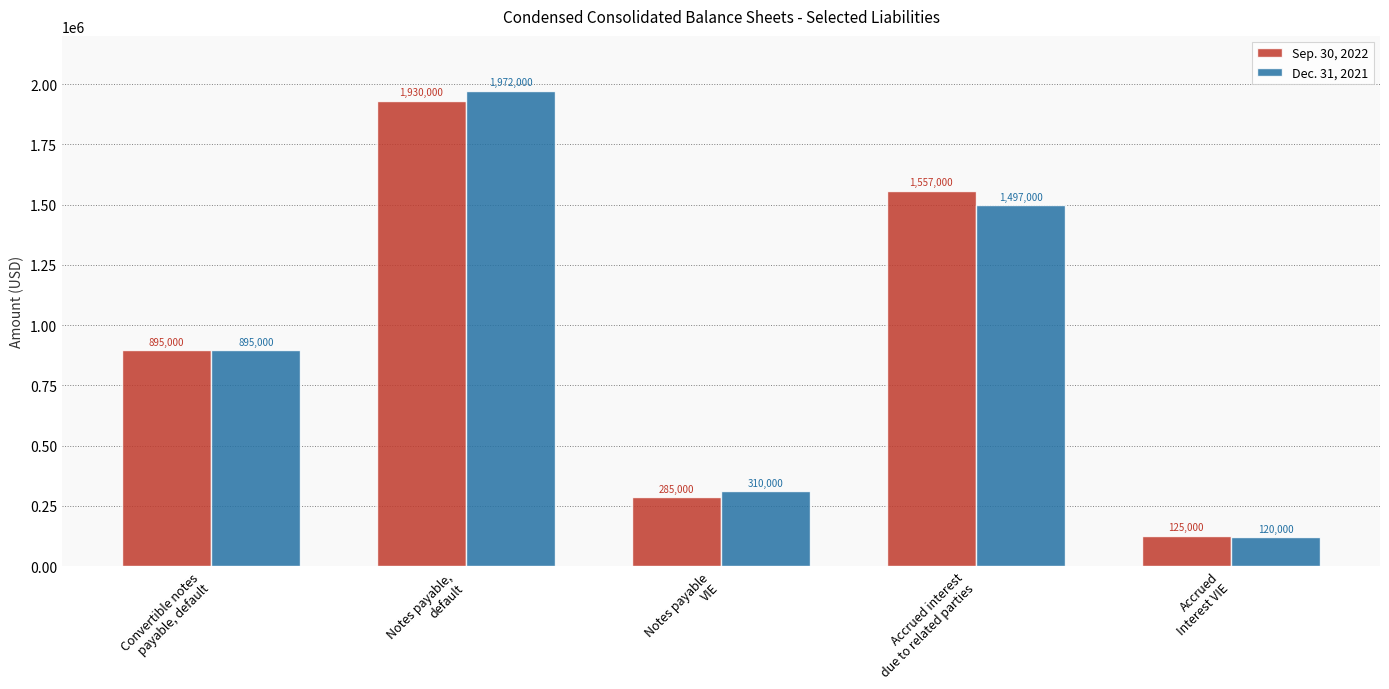

Reading left to right, transcribe all the data shown in this chart.

Sep. 30, 2022: Convertible notes
payable, default=895000	Notes payable,
default=1930000	Notes payable
VIE=285000	Accrued interest
due to related parties=1557000	Accrued
Interest VIE=125000
Dec. 31, 2021: Convertible notes
payable, default=895000	Notes payable,
default=1972000	Notes payable
VIE=310000	Accrued interest
due to related parties=1497000	Accrued
Interest VIE=120000